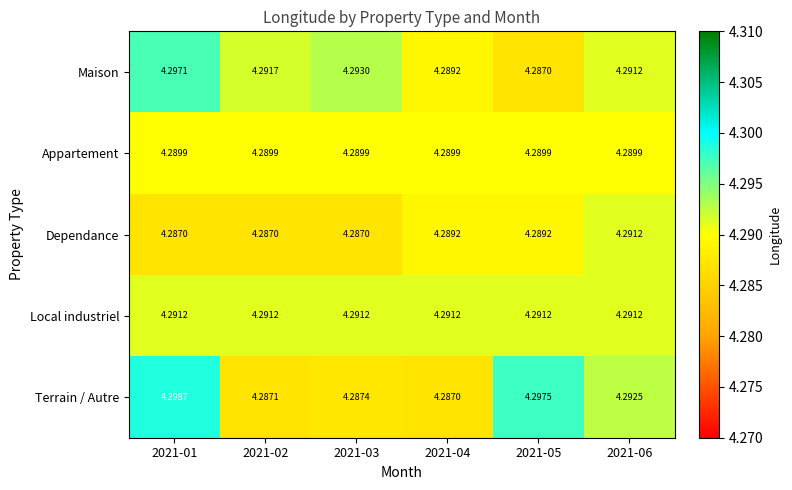

Rank the series at 2021-02 from lowest to highest value.

Dependance, Terrain / Autre, Appartement, Local industriel, Maison